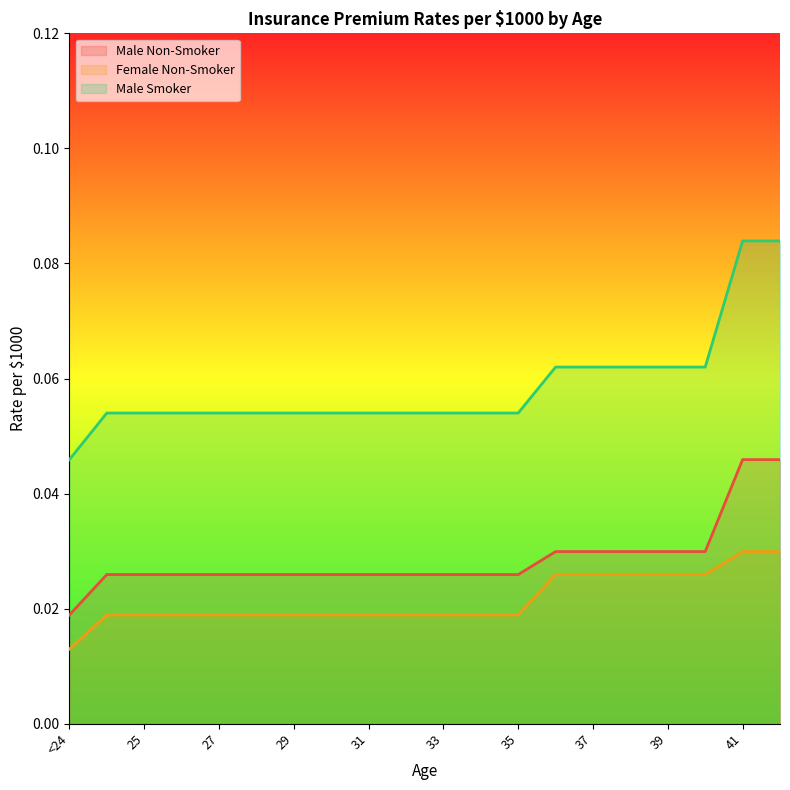

Rank the series by their average value, from highest to lowest.

Male Smoker, Male Non-Smoker, Female Non-Smoker